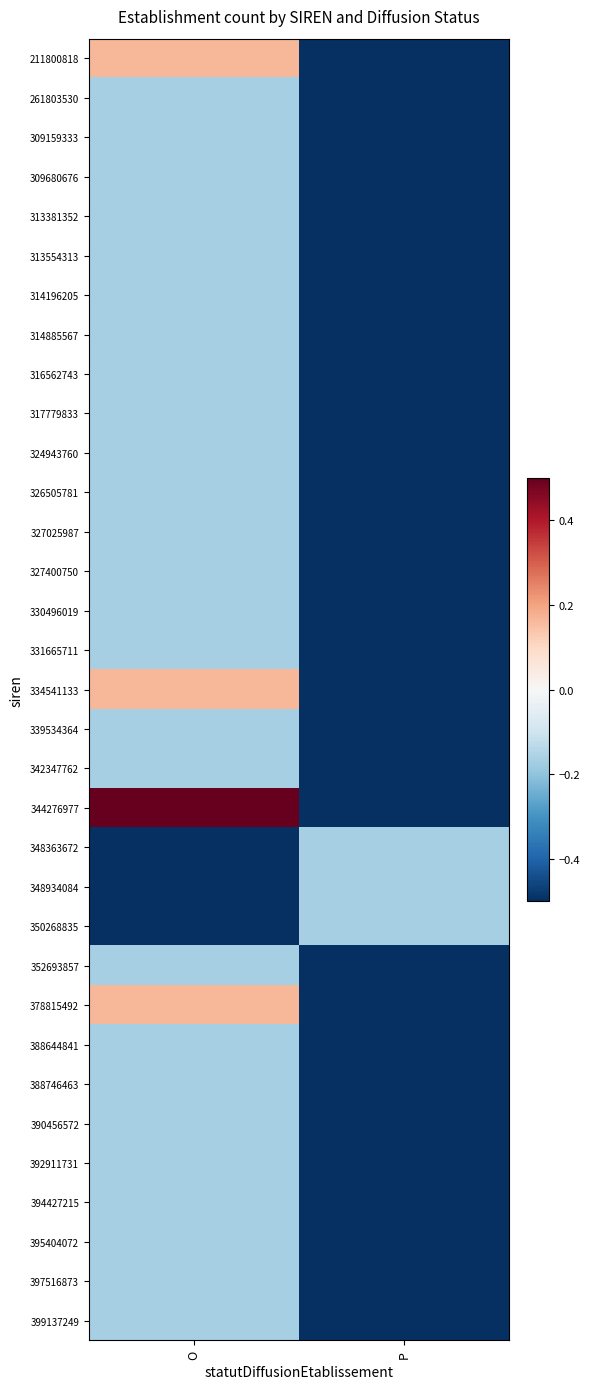

Which has a higher value, P or O?

O